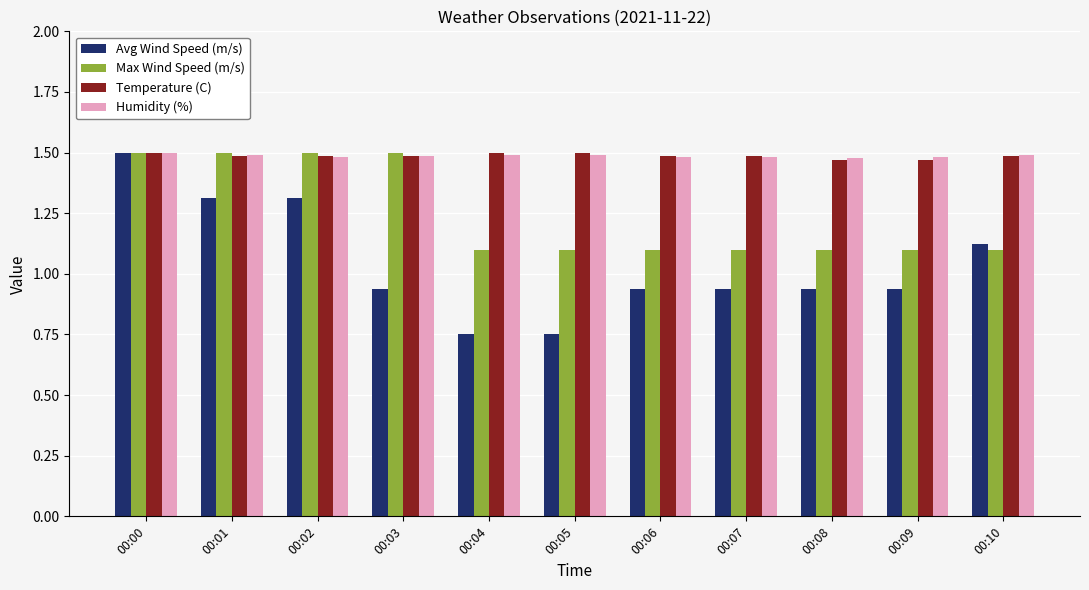

What is the difference between the highest and lowest values at 00:06?

0.5